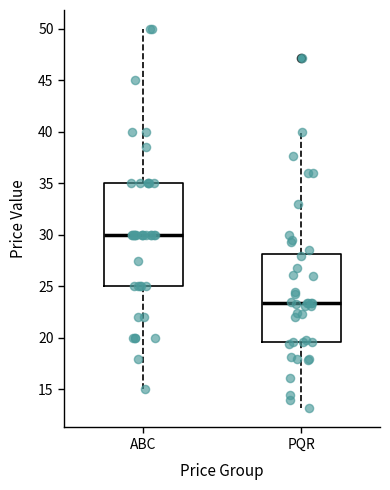

Where is the lower edge of the box for ABC on the y-axis? The values are not printed on the chart, so give them approximately, as read against the axis.

25.0